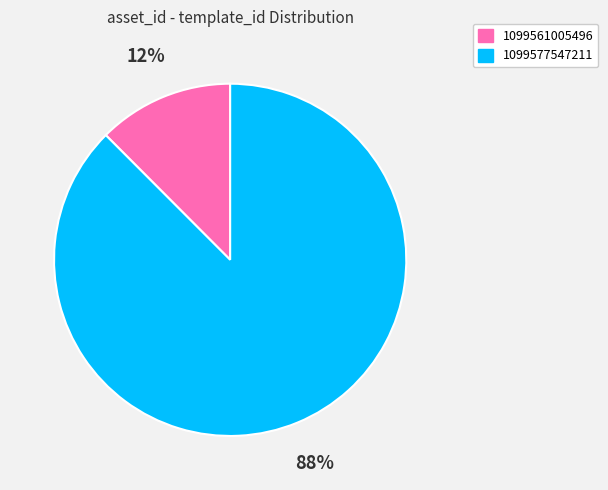

Count the number of slices in the pie.

2